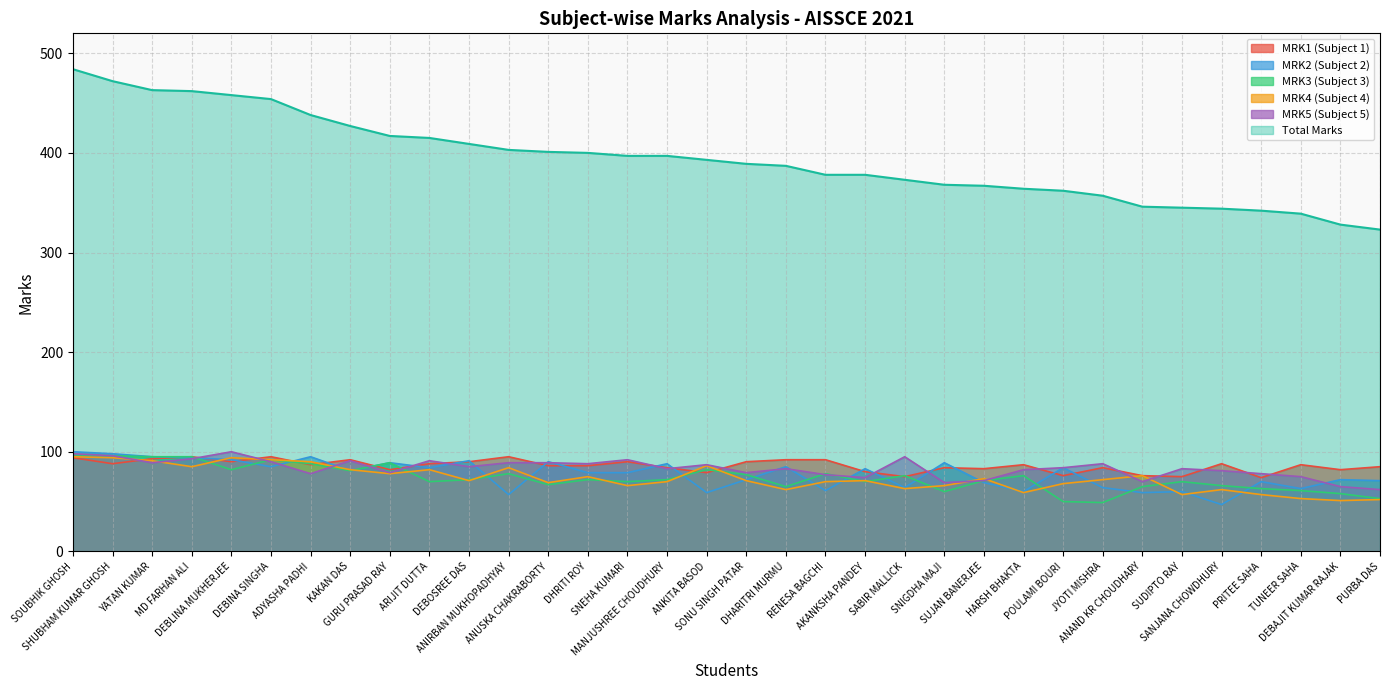

List the series in order of their peak value, highest first.

Total, MRK2, MRK5, MRK3, MRK1, MRK4